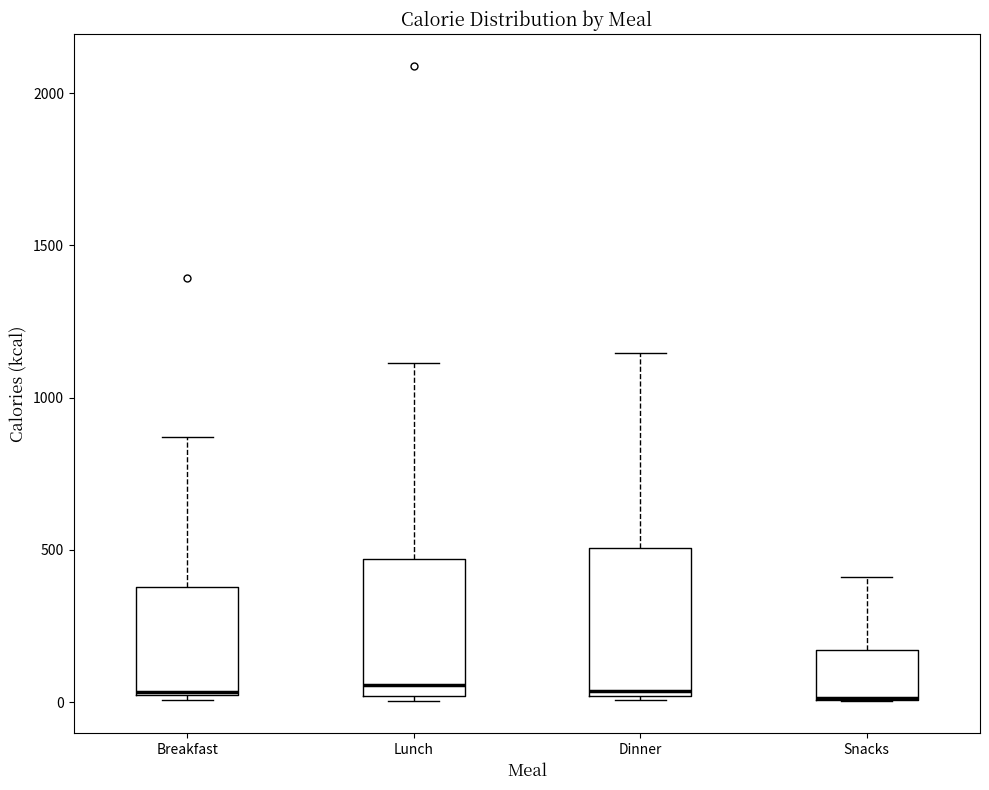

Where does the upper whisker of the box for Lunch end on the y-axis? The values are not printed on the chart, so give them approximately, as read against the axis.

1100